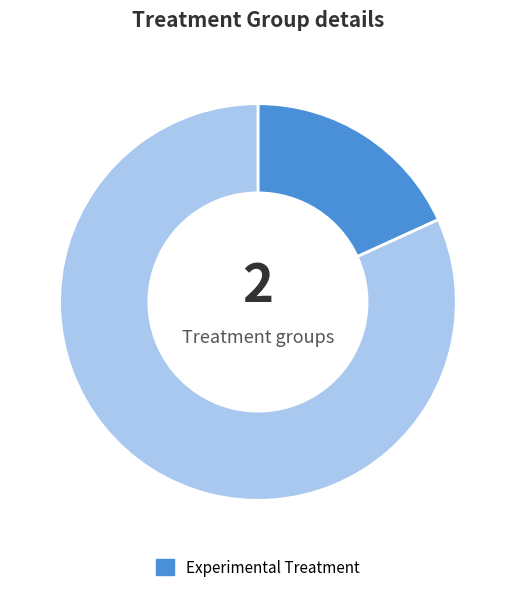

Does any single category account for the majority?

Yes